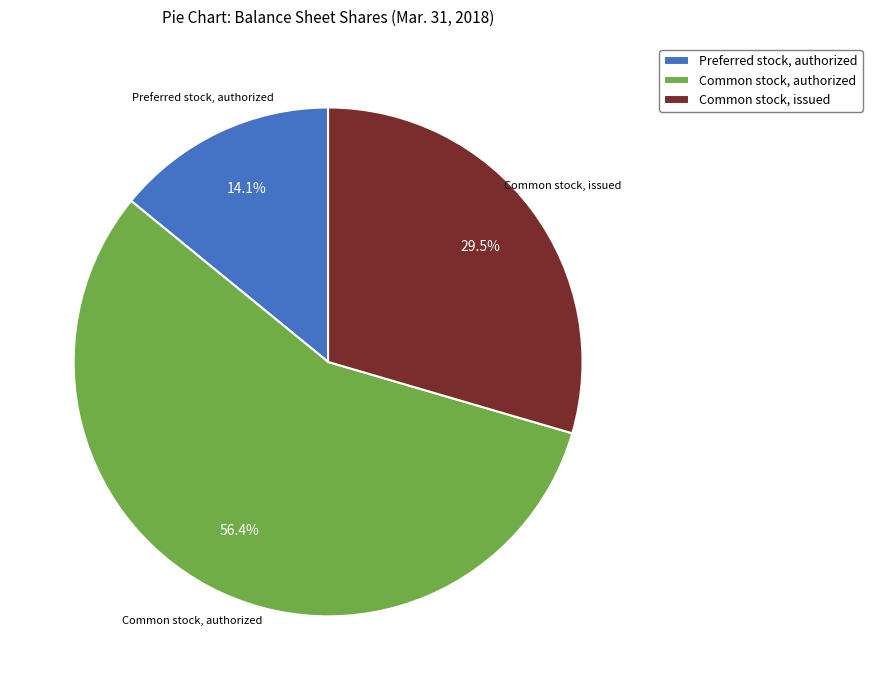

How many slices are in this pie chart?

3